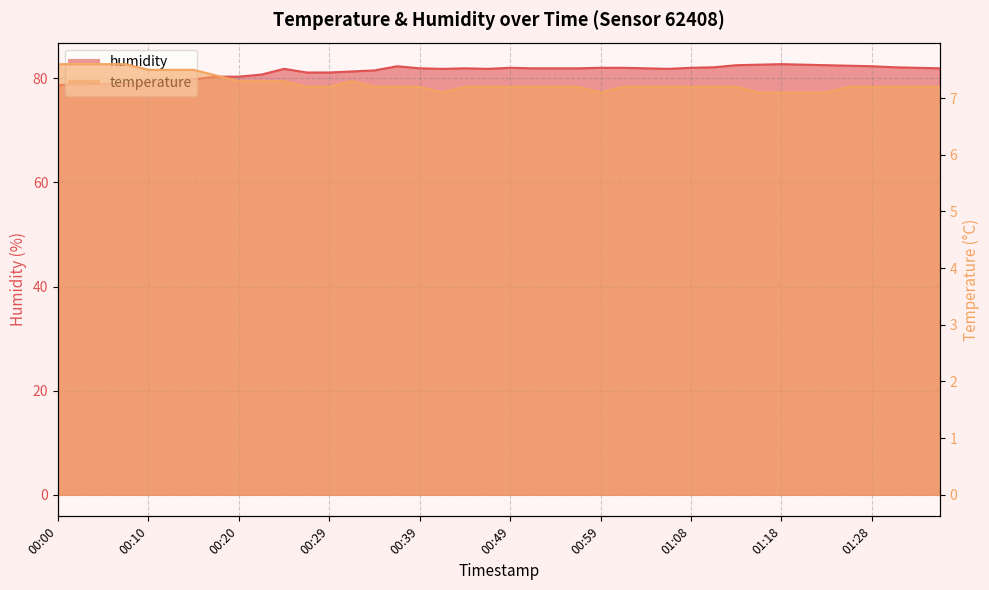

What value does the temperature series have at 00:20?

7.3